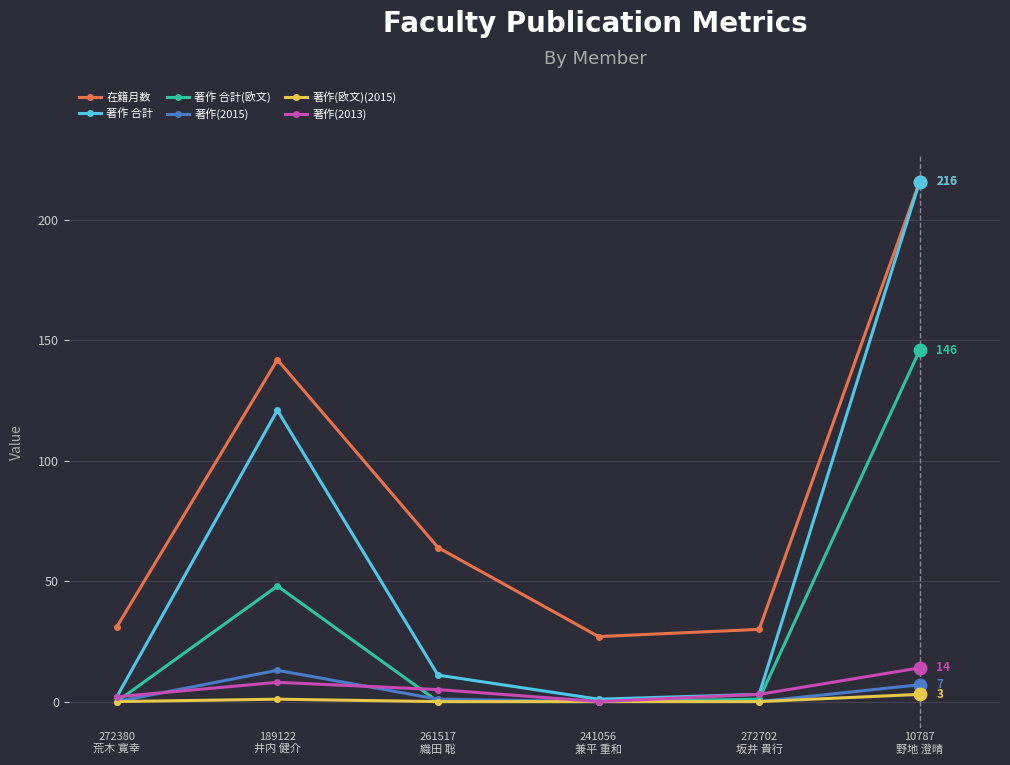

What is the maximum value for 著作(2013)?

14